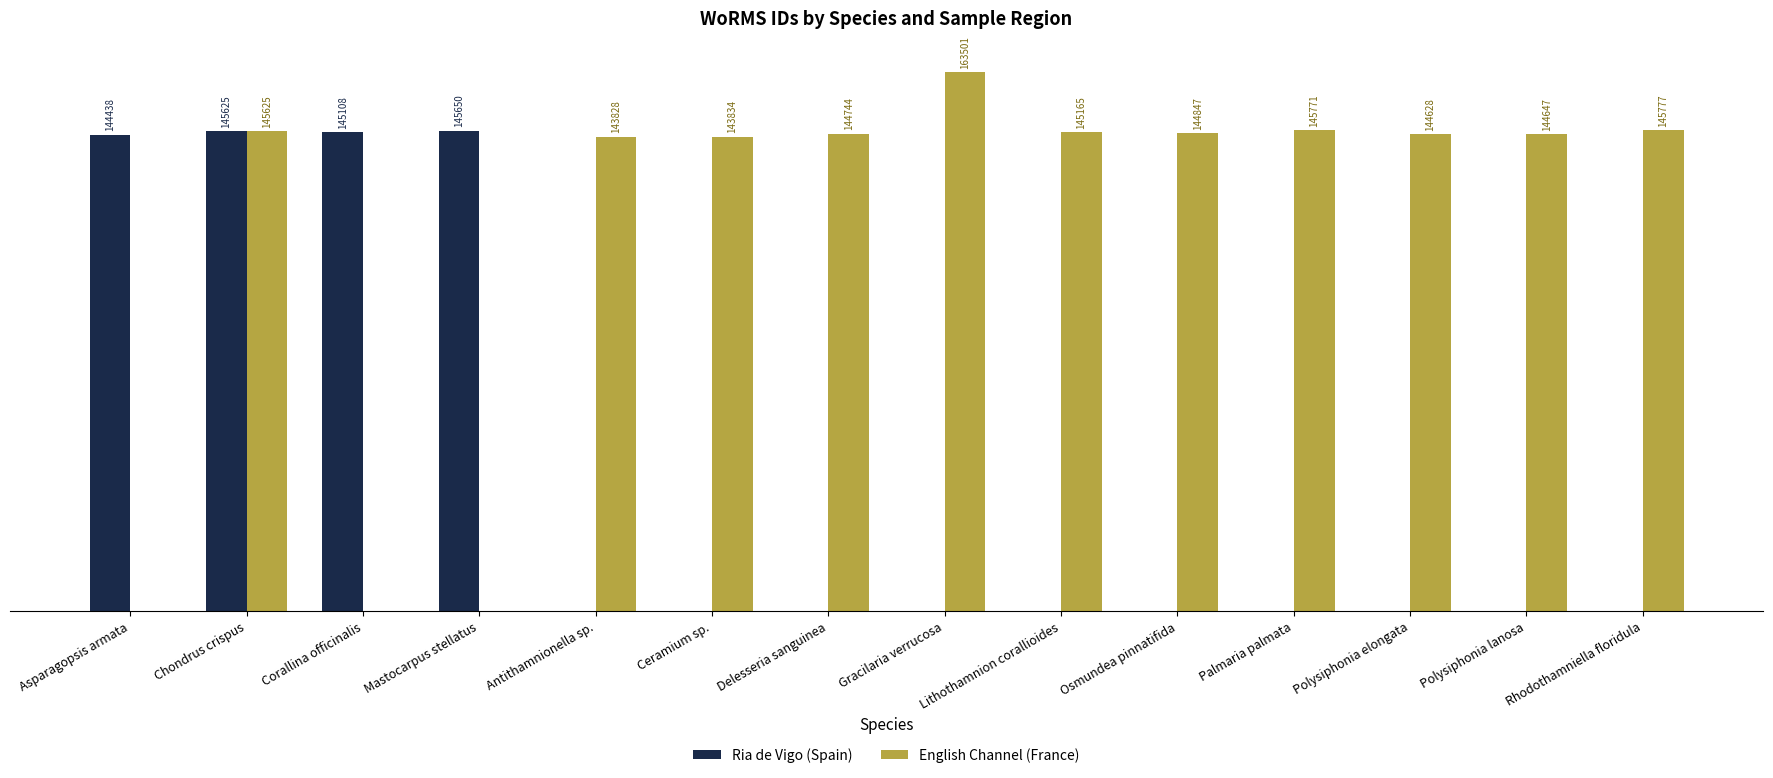

Which series changed the most between Ceramium sp. and Rhodothamniella floridula?

English Channel (France)